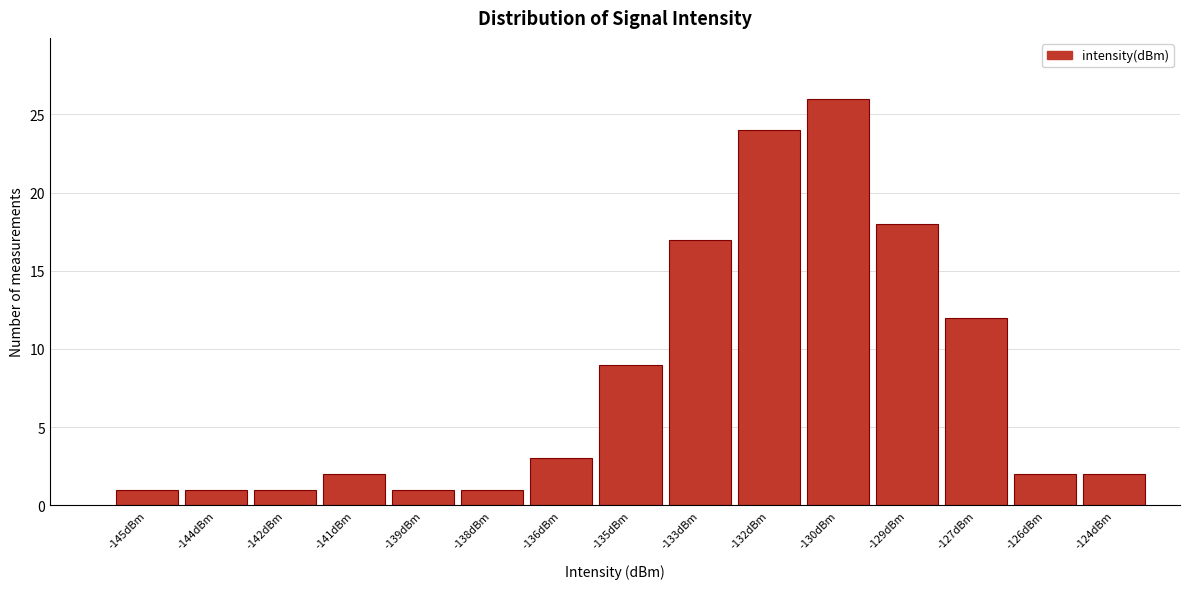

Reading left to right, transcribe all the data shown in this chart.

-145dBm=1	-144dBm=1	-142dBm=1	-141dBm=2	-139dBm=1	-138dBm=1	-136dBm=3	-135dBm=9	-133dBm=17	-132dBm=24	-130dBm=26	-129dBm=18	-127dBm=12	-126dBm=2	-124dBm=2